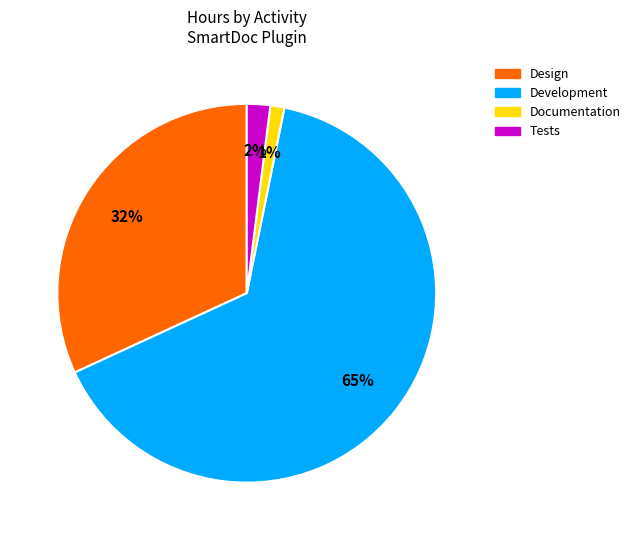

What is the largest slice in the pie chart?

Development